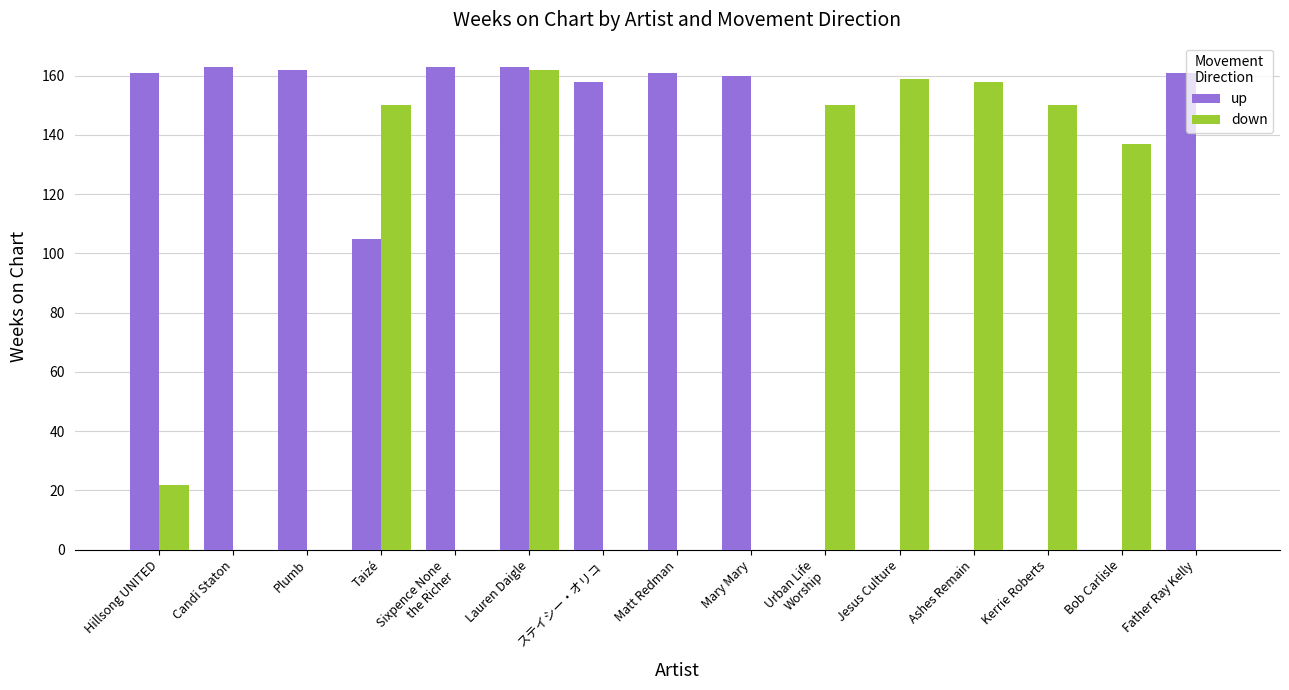

Reading left to right, what are all the values shown in this chart?

up: 161	163	162	105	163	163	158	161	160	0	0	0	0	0	161
down: 22	0	0	150	0	162	0	0	0	150	159	158	150	137	0